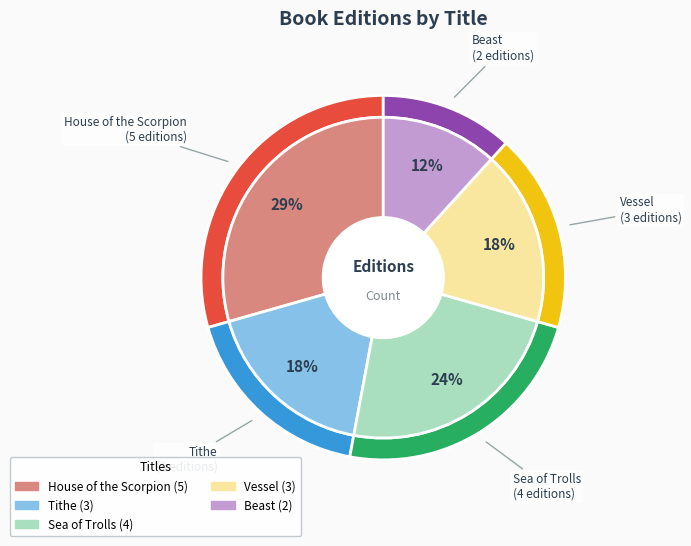

Is Beast the majority of the pie?

No